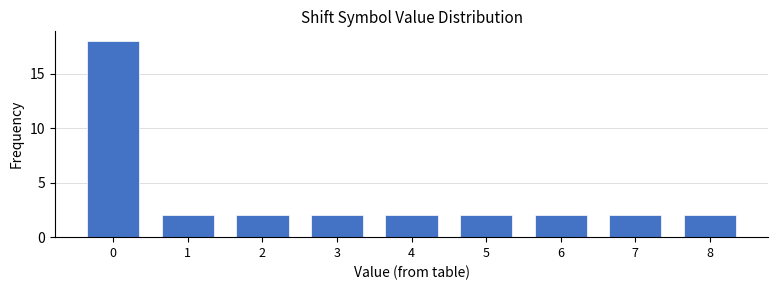

Reading right to left, list all the values displayed in this chart.

2	2	2	2	2	2	2	2	18